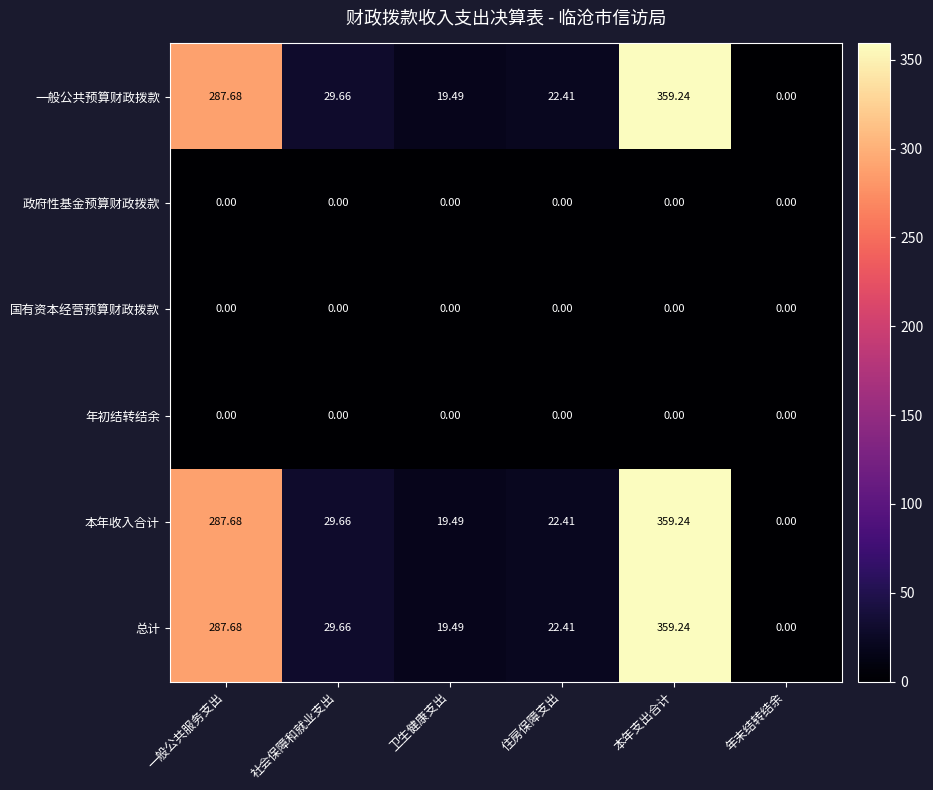

Is the value of 本年收入合计 at 住房保障支出 greater than the value of 一般公共预算财政拨款 at 卫生健康支出?

Yes